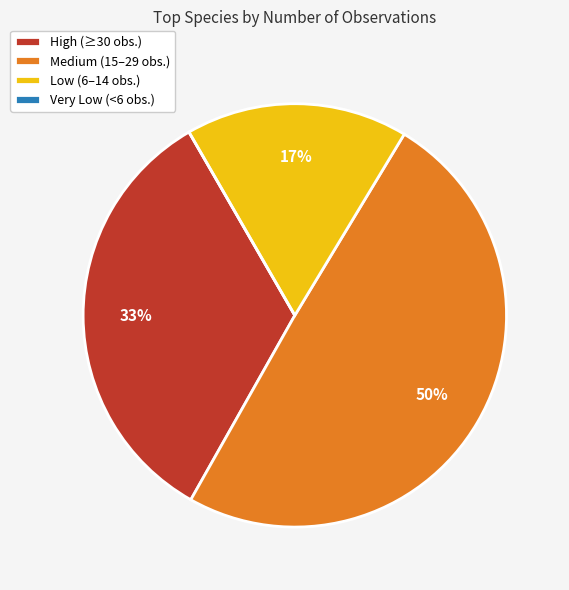

To the nearest percent, what portion does Medium (15–29 obs.) represent?

50%